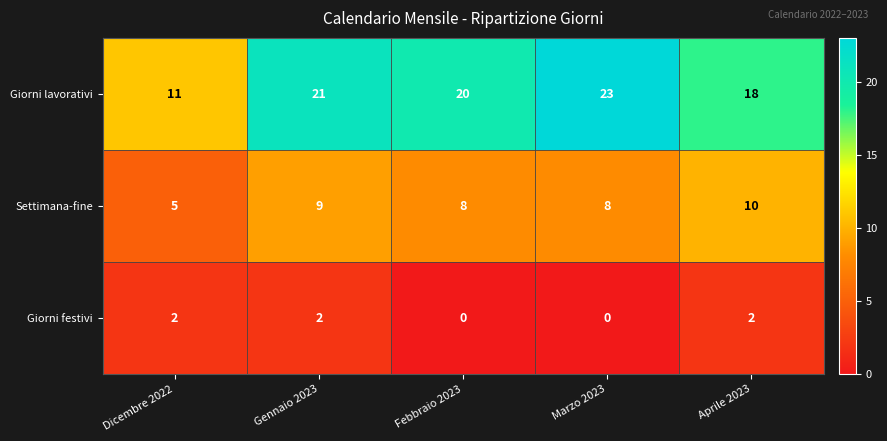

Rank the series by their maximum value, from highest to lowest.

Giorni lavorativi, Settimana-fine, Giorni festivi